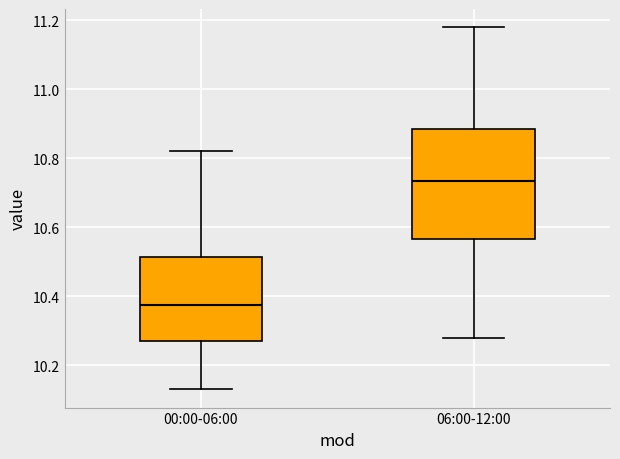

Where is the lower edge of the box for 00:00-06:00 on the y-axis? The values are not printed on the chart, so give them approximately, as read against the axis.

10.28